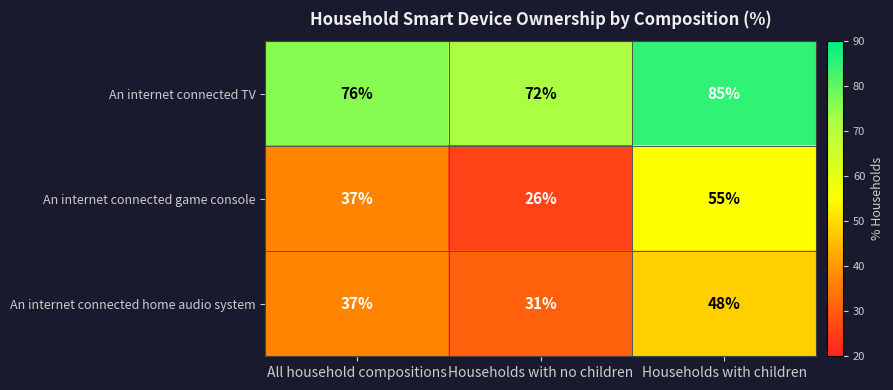

At which label does An internet connected TV reach its minimum?

Households with no children